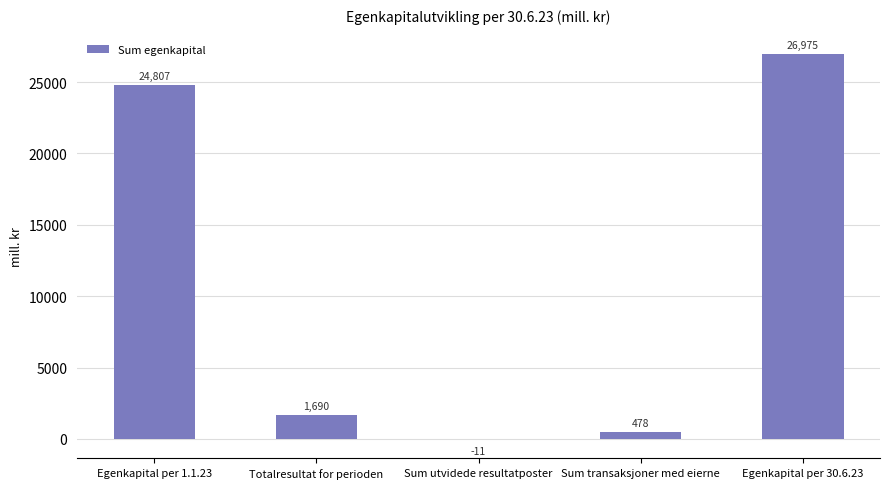

Is it true that the value at Sum utvidede resultatposter is -11?

True